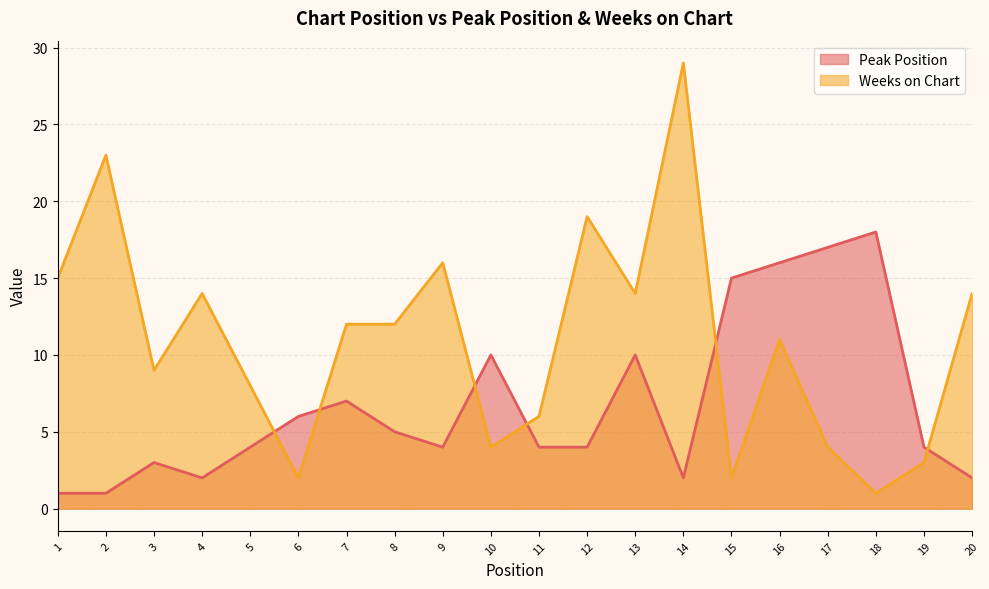

Which category has the lowest value across all series?

1